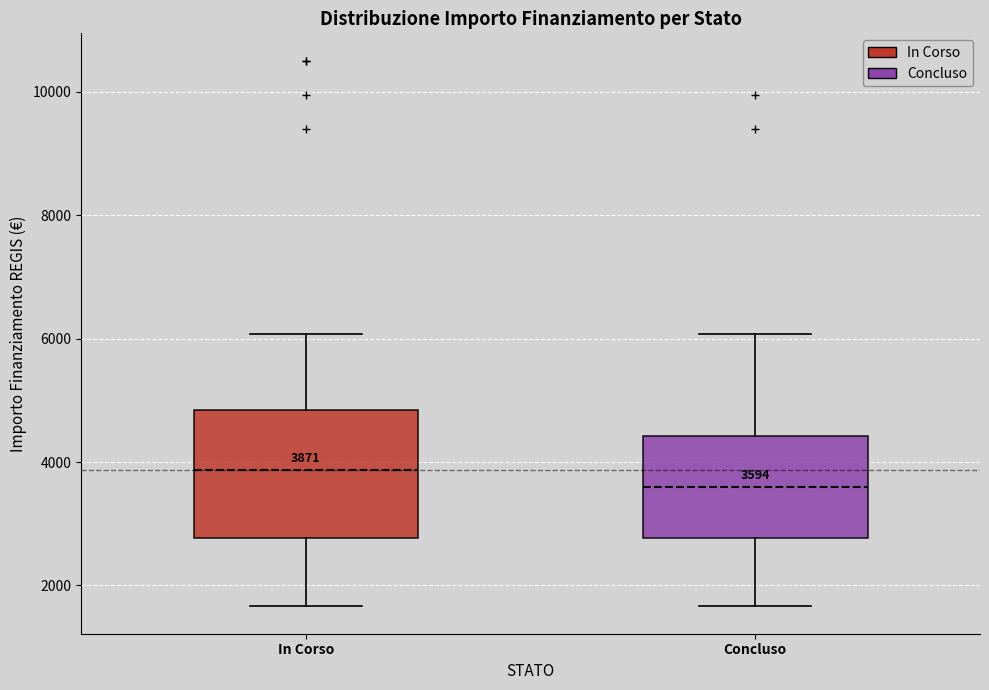

Which box is the tallest, from its lower edge to its upper edge?

In Corso